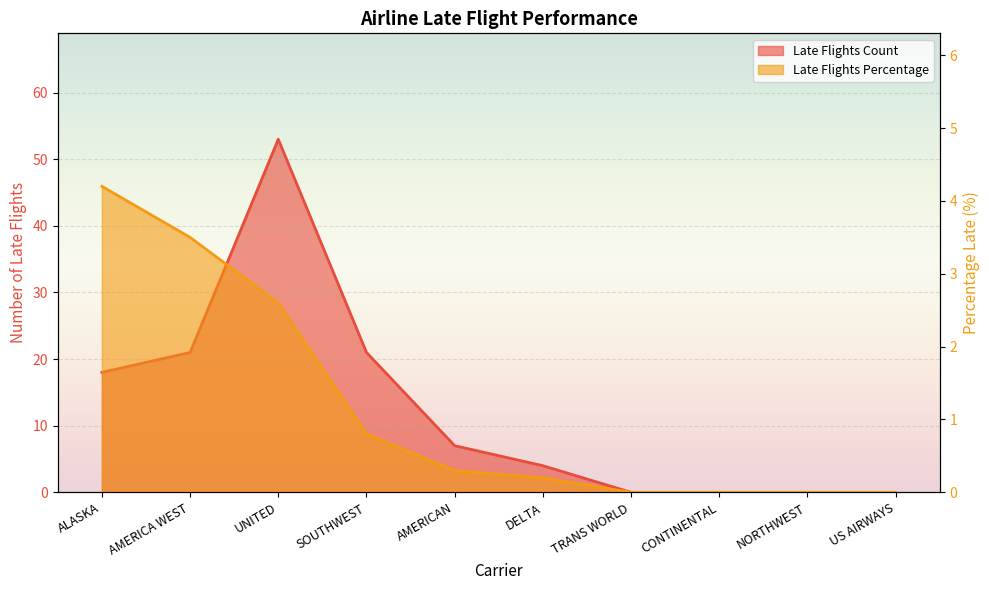

Which has a higher value, SOUTHWEST or US AIRWAYS?

SOUTHWEST